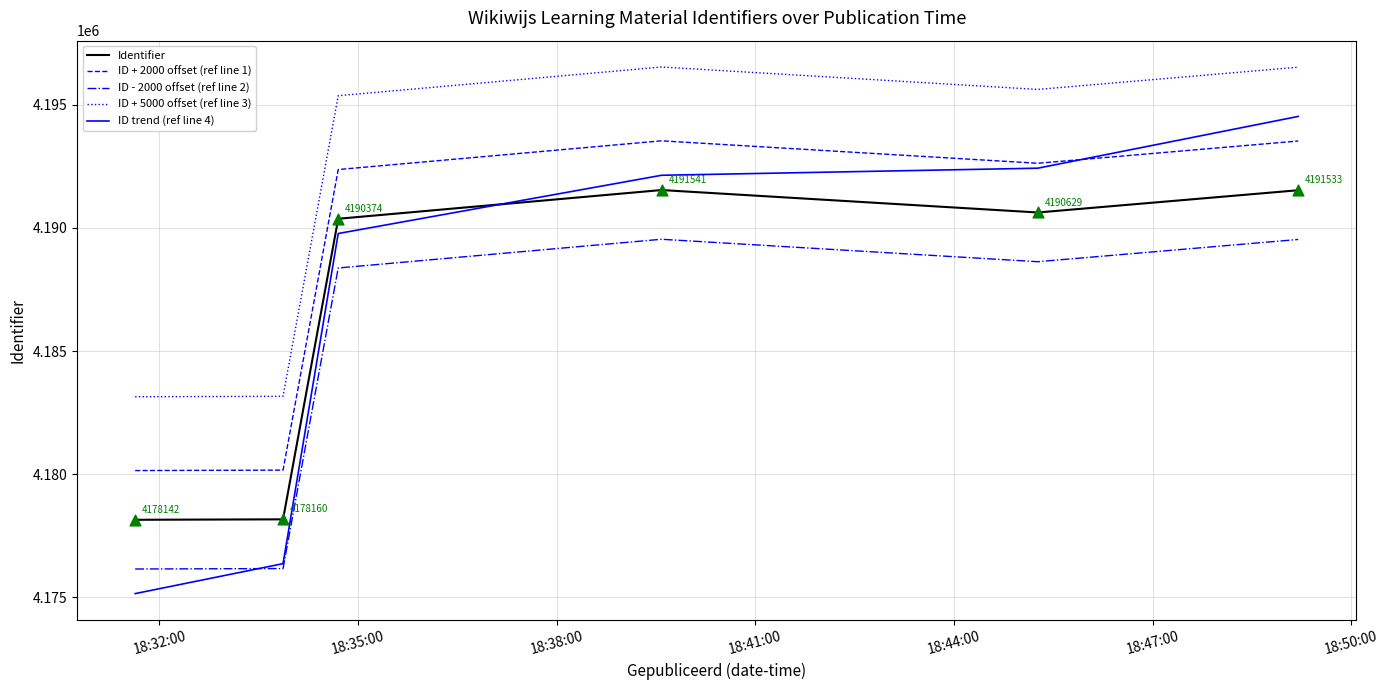

What are all the series names shown in the legend?

Identifier, ID + 2000 offset (ref line 1), ID - 2000 offset (ref line 2), ID + 5000 offset (ref line 3), ID trend (ref line 4)